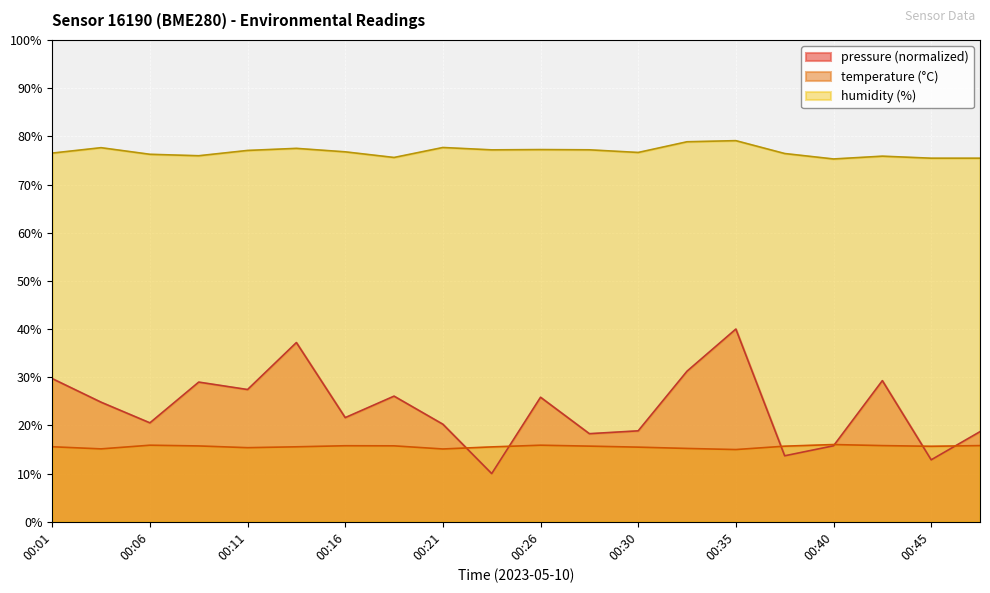

Rank the categories by temperature value from lowest to highest.

00:35, 00:21, 00:03, 00:33, 00:11, 00:30, 00:23, 00:13, 00:01, 00:45, 00:38, 00:28, 00:08, 00:18, 00:16, 00:43, 00:48, 00:06, 00:26, 00:40